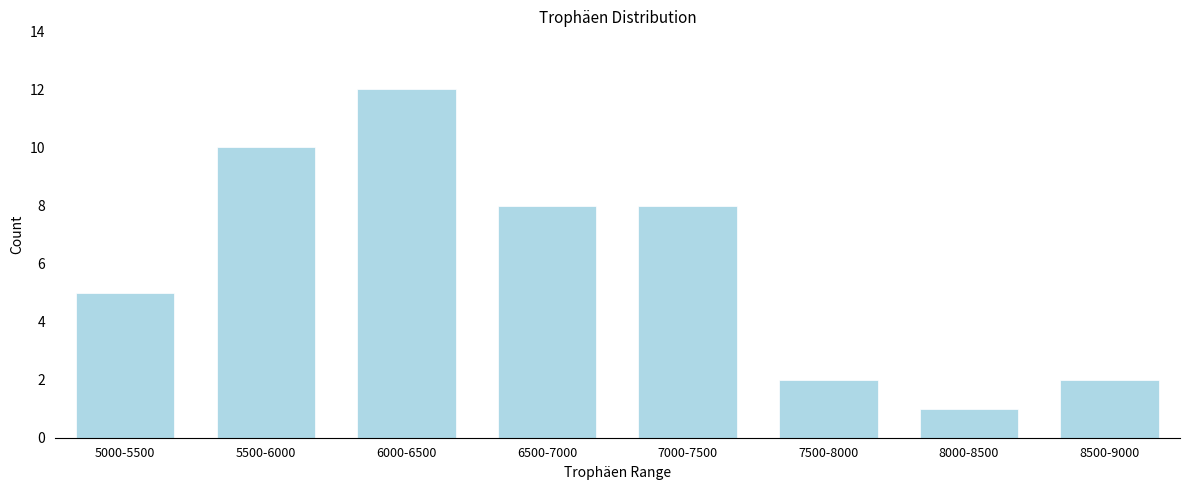

Reading left to right, what are all the values shown in this chart?

5000-5500=5	5500-6000=10	6000-6500=12	6500-7000=8	7000-7500=8	7500-8000=2	8000-8500=1	8500-9000=2